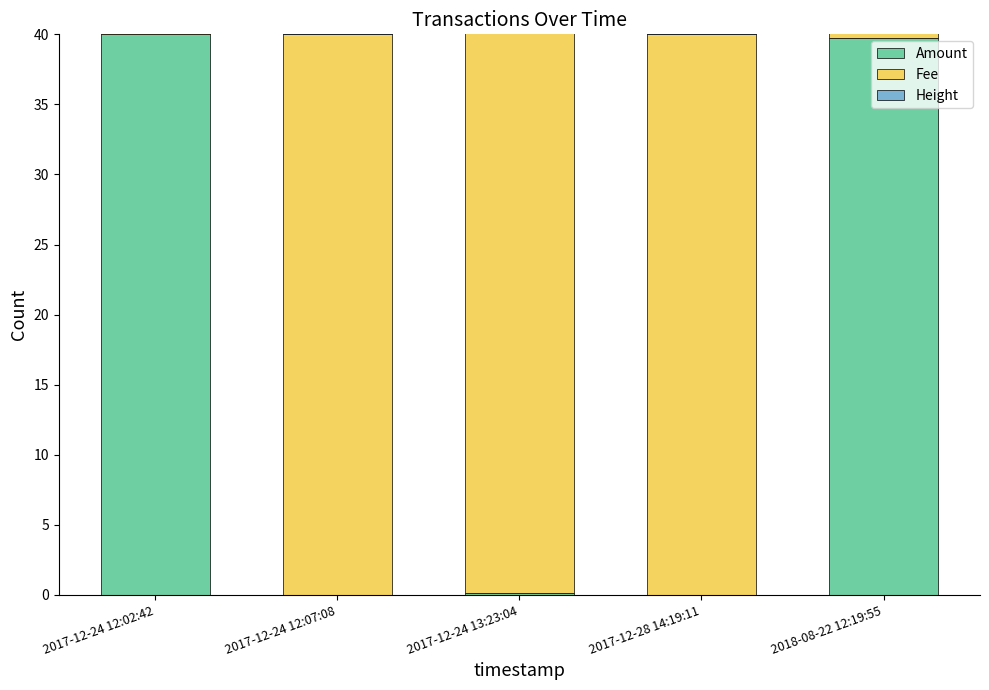

Reading left to right, list all the values displayed in this chart.

Amount: 2017-12-24 12:02:42=40.0	2017-12-24 12:07:08=0.0	2017-12-24 13:23:04=0.1	2017-12-28 14:19:11=0.0	2018-08-22 12:19:55=39.7
Fee: 2017-12-24 12:02:42=40.0	2017-12-24 12:07:08=40.0	2017-12-24 13:23:04=40.0	2017-12-28 14:19:11=40.0	2018-08-22 12:19:55=4.0
Height: 2017-12-24 12:02:42=33.4	2017-12-24 12:07:08=33.4	2017-12-24 13:23:04=33.5	2017-12-28 14:19:11=33.6	2018-08-22 12:19:55=40.0